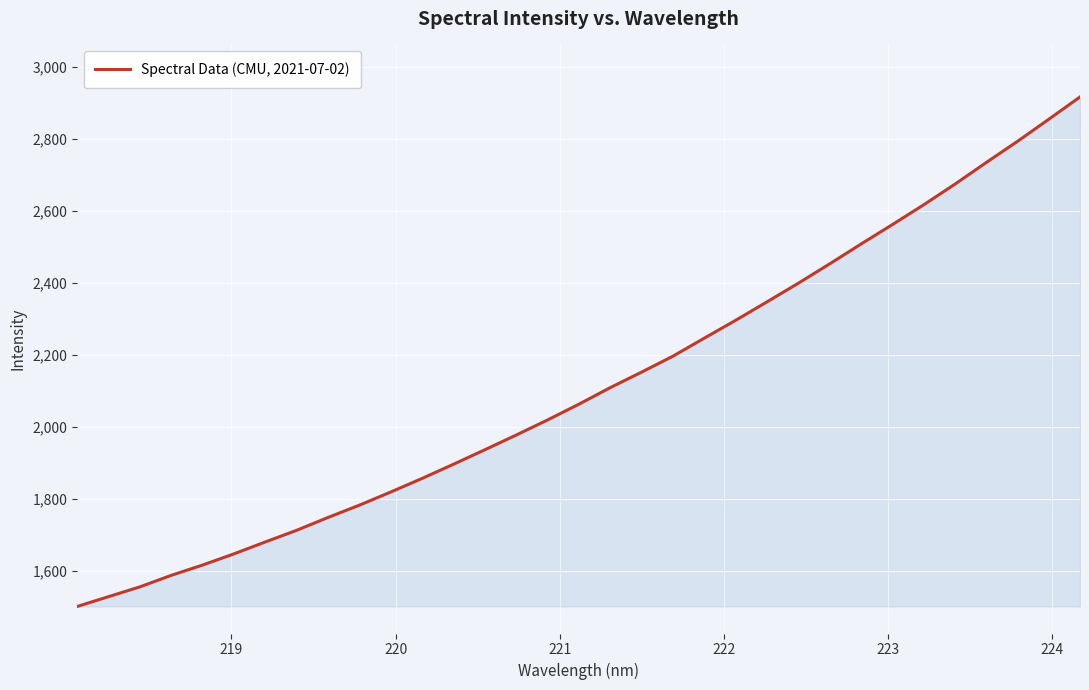

What is the difference between the maximum and minimum values?

1415.4